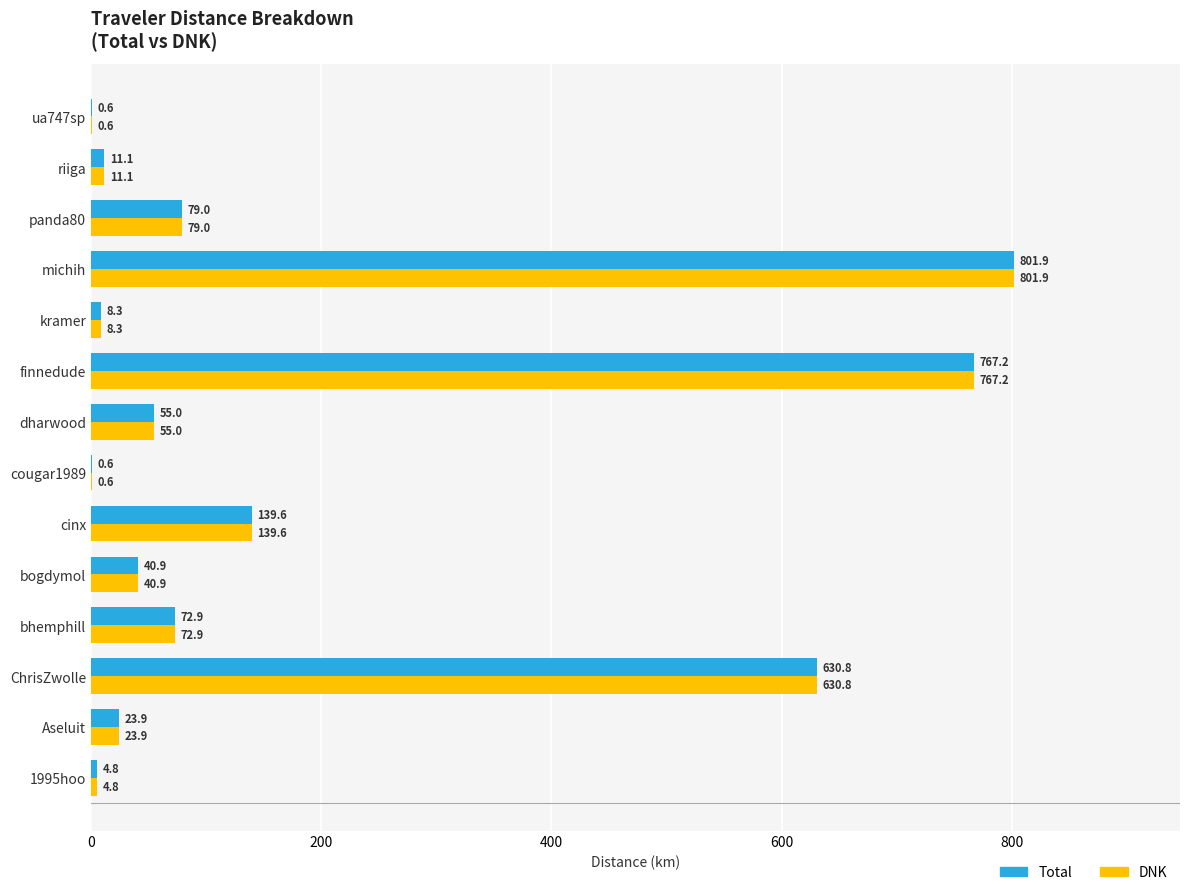

What are all the series names shown in the legend?

Total, DNK